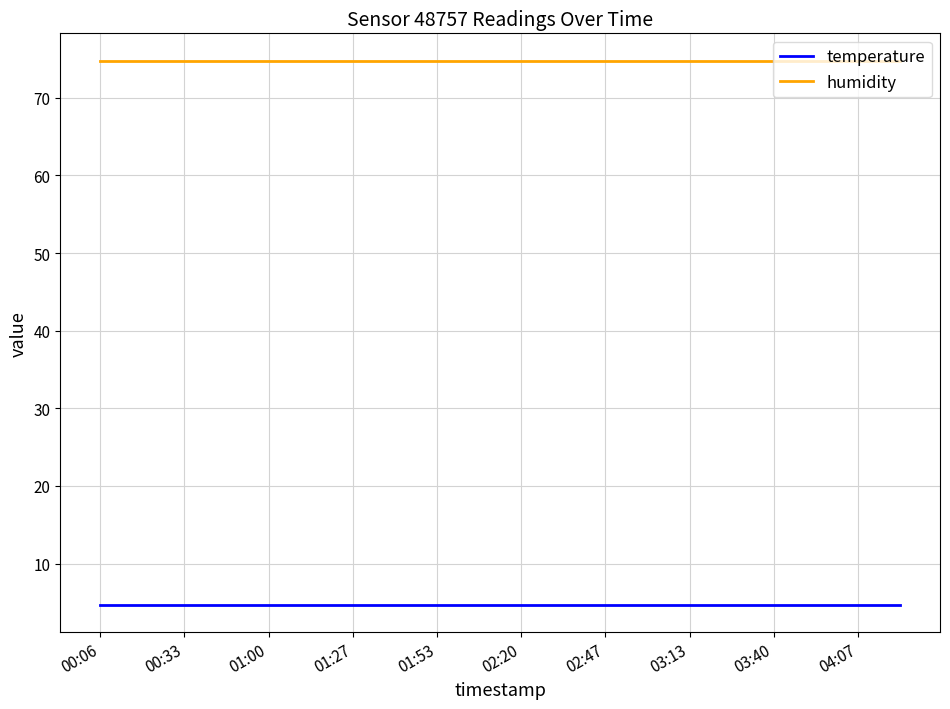

True or false: temperature and humidity intersect in this chart.

False